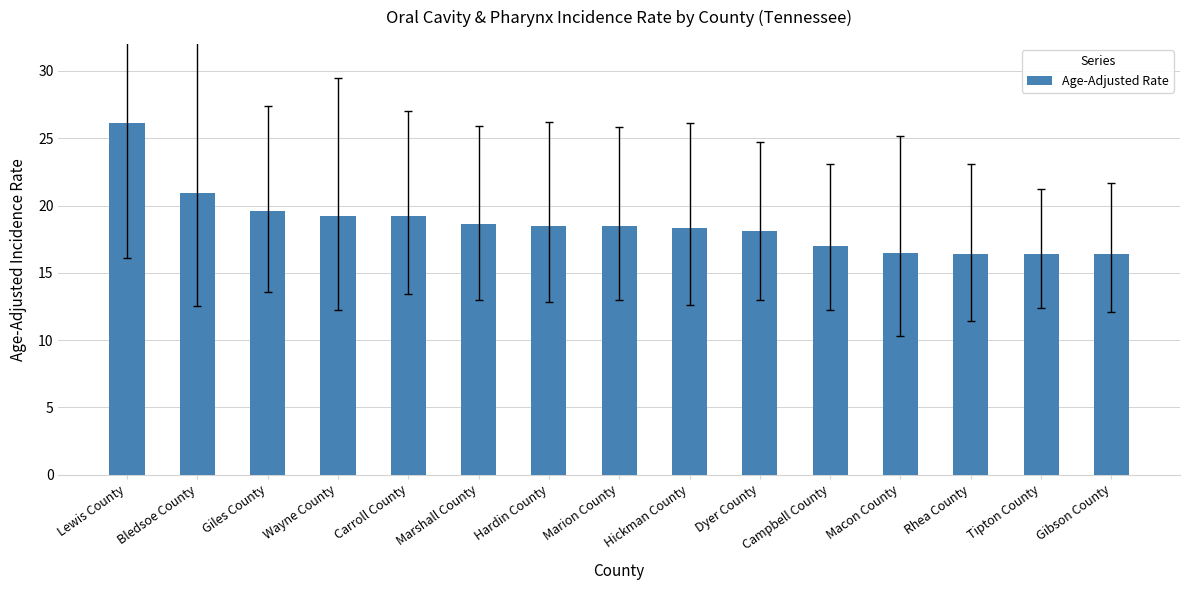

What is the change in value from Hardin County to Rhea County?

-2.1